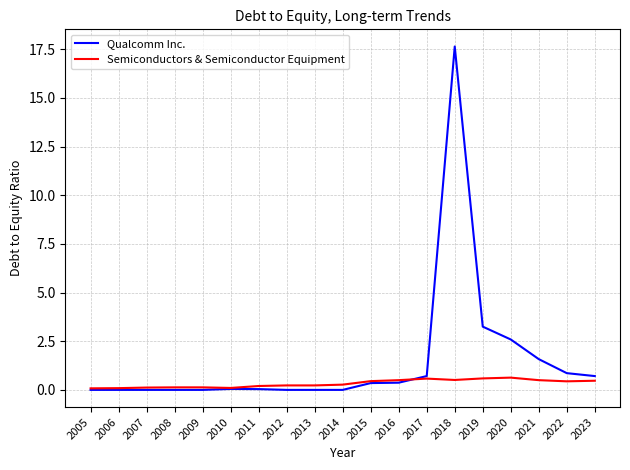

What are all the series names shown in the legend?

Qualcomm Inc., Semiconductors & Semiconductor Equipment